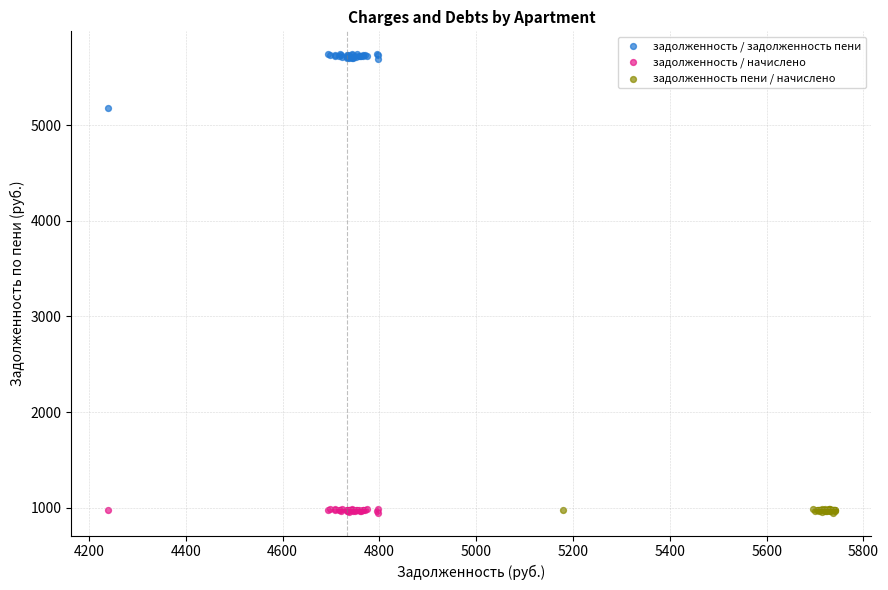

Which series reaches the maximum Y coordinate?

задолженность / задолженность пени